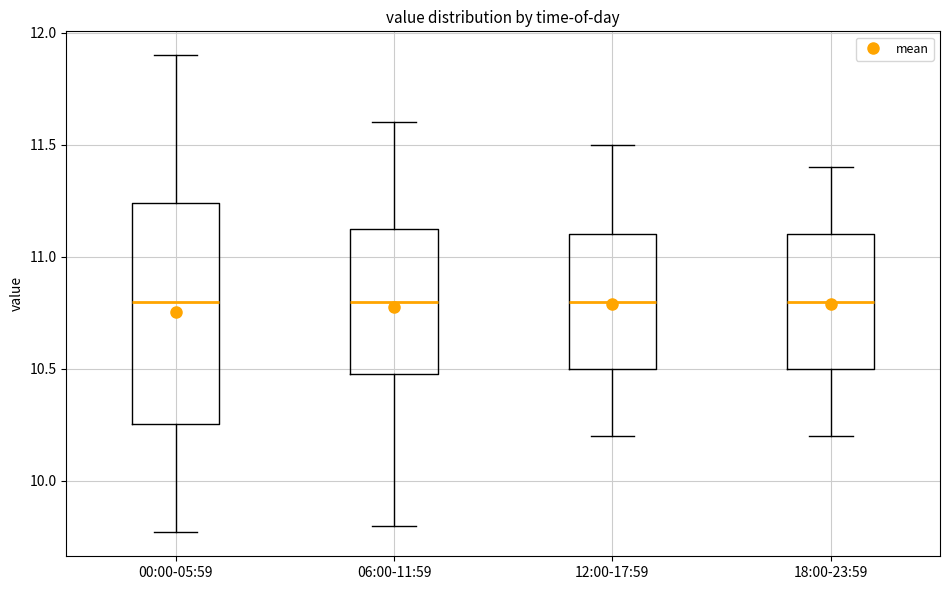

Comparing the boxes themselves (not the whiskers), which one is the tallest?

00:00-05:59